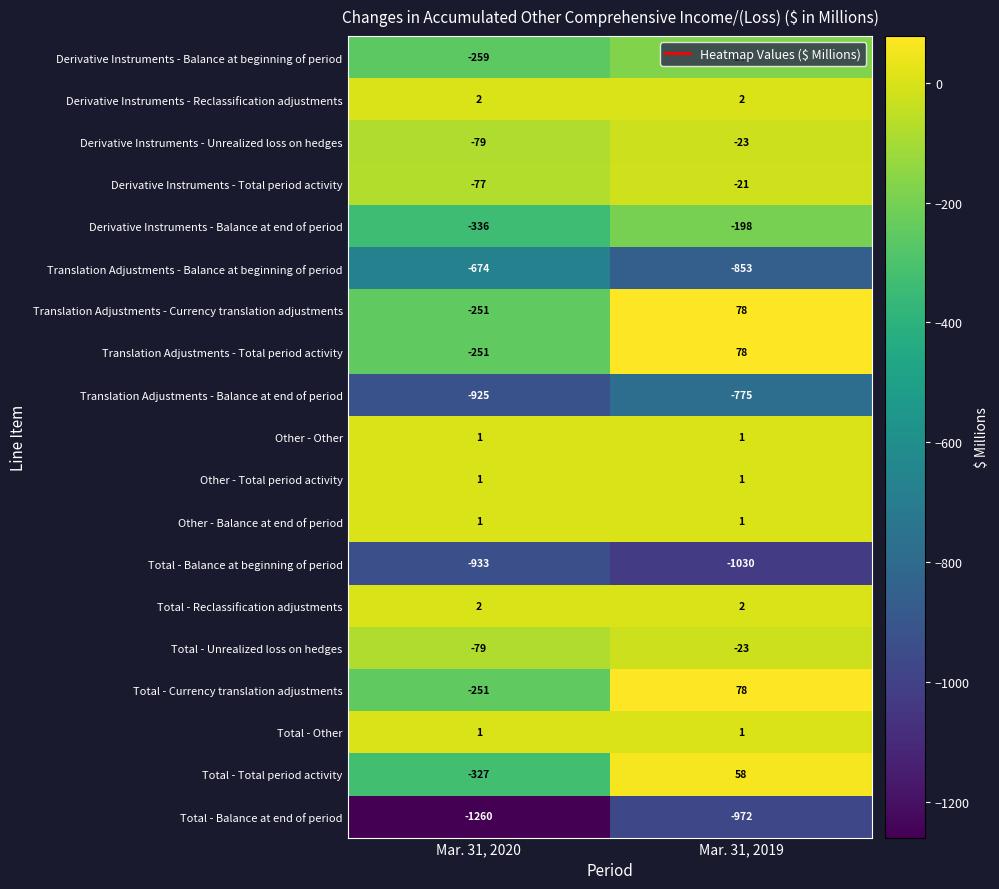

Which label corresponds to the largest value in the chart?

Mar. 31, 2019